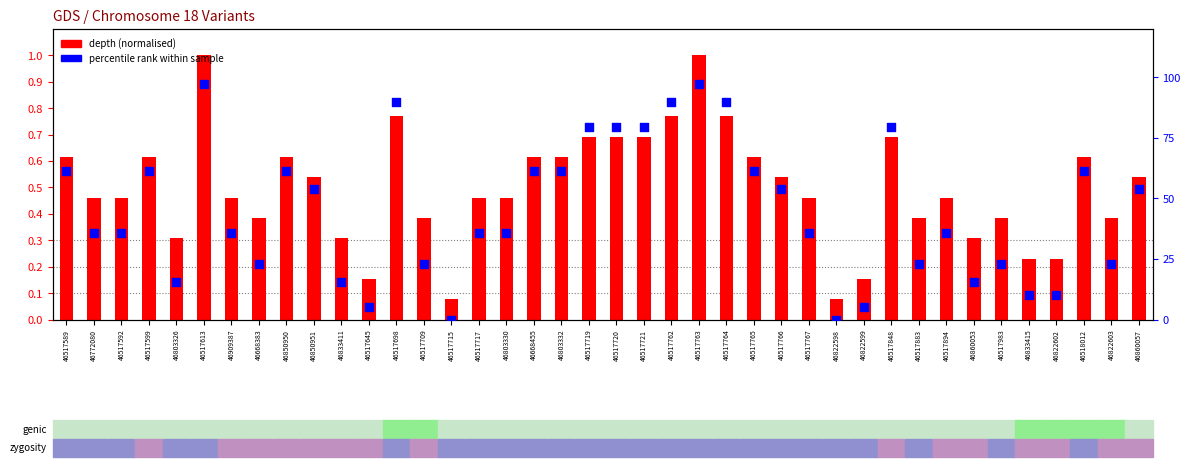

Which series reaches the minimum Y coordinate?

percentile rank within sample